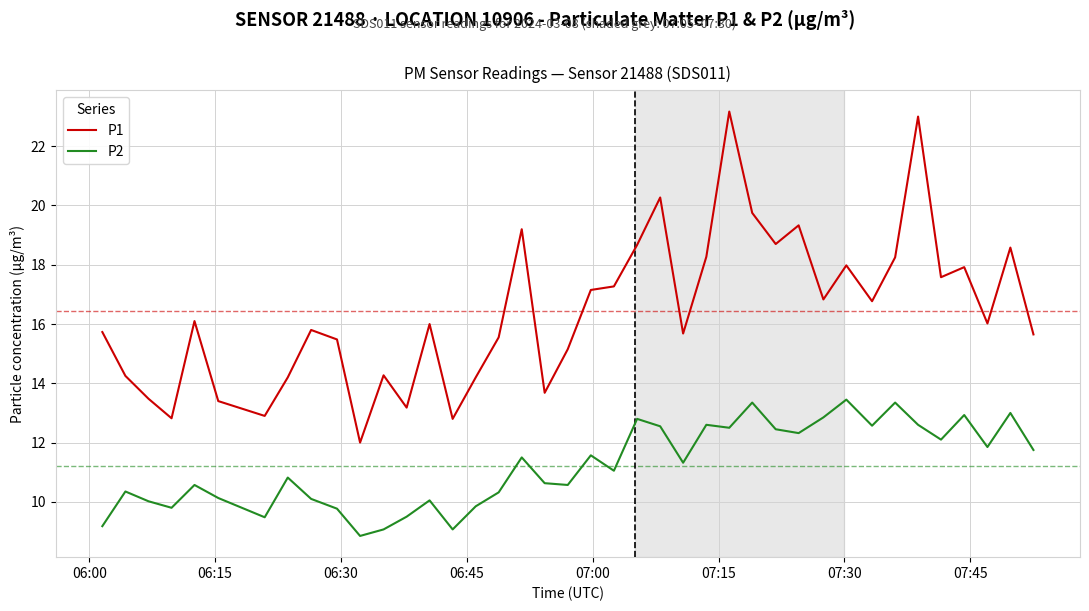

List the series in order of their peak value, lowest first.

P2, P1